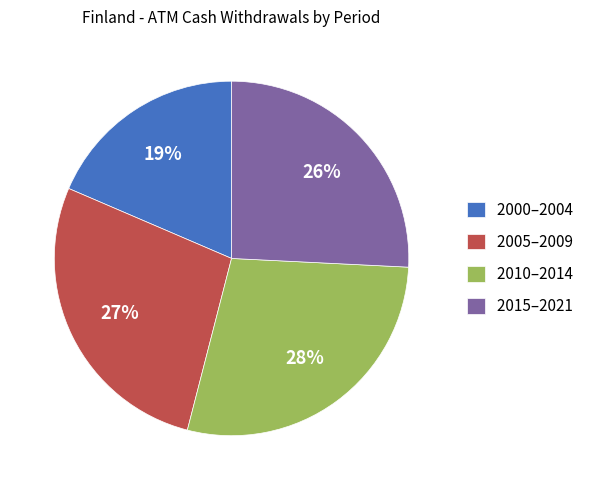

True or false: 2000–2004 accounts for 33% of the total.

False